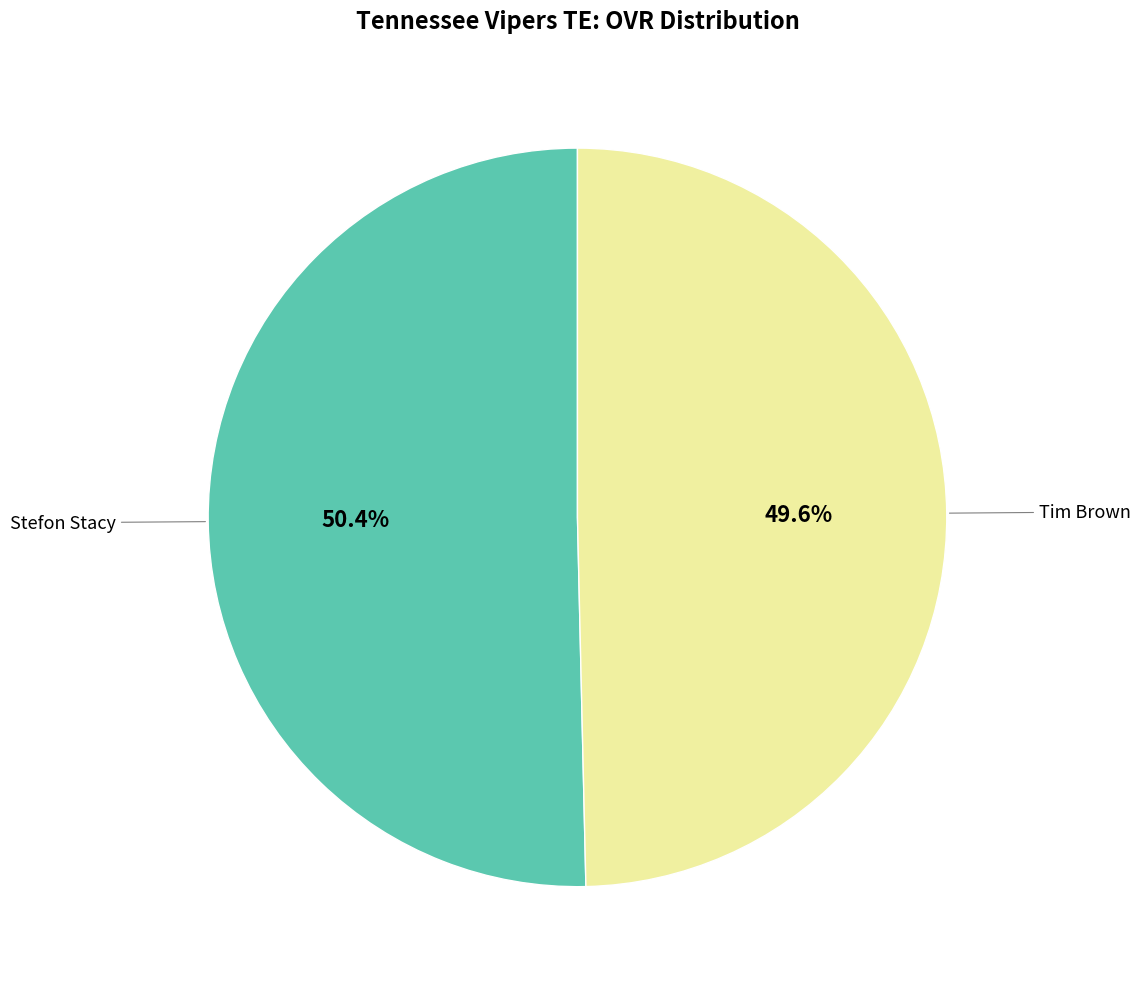

To the nearest percent, what is the combined percentage of Stefon Stacy and Tim Brown?

100%